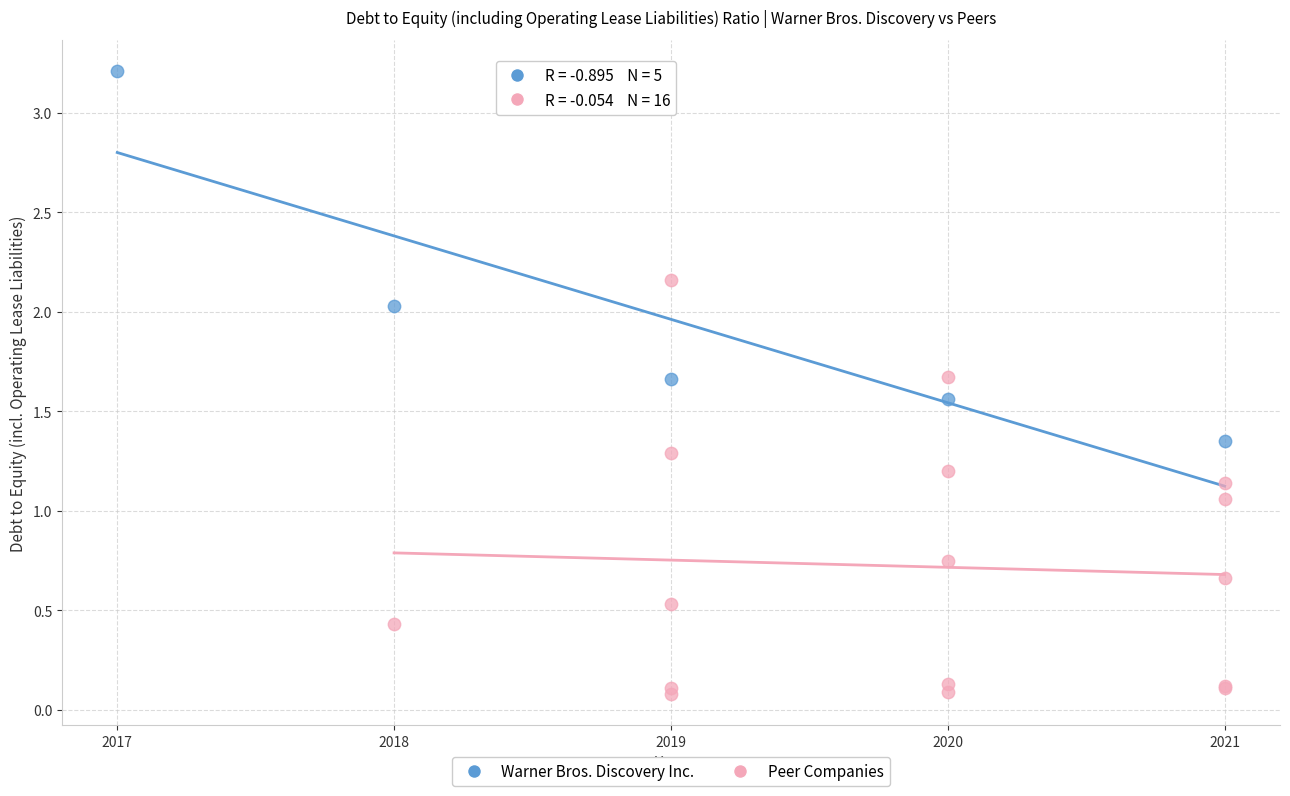

Which series contains the highest Y value?

Warner Bros. Discovery Inc.